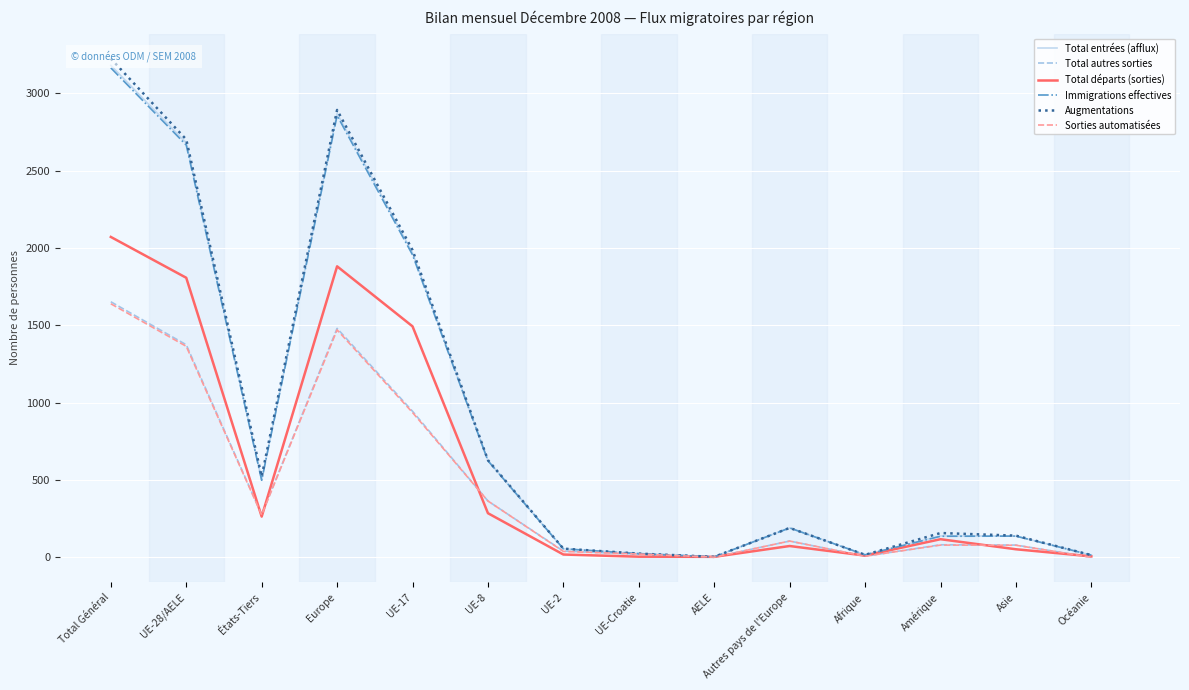

Which series changed the most between UE-17 and Autres pays de l'Europe?

Augmentations